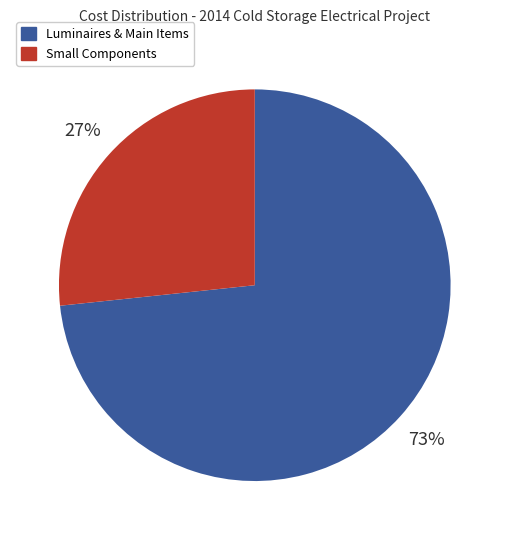

Does any single category account for the majority?

Yes